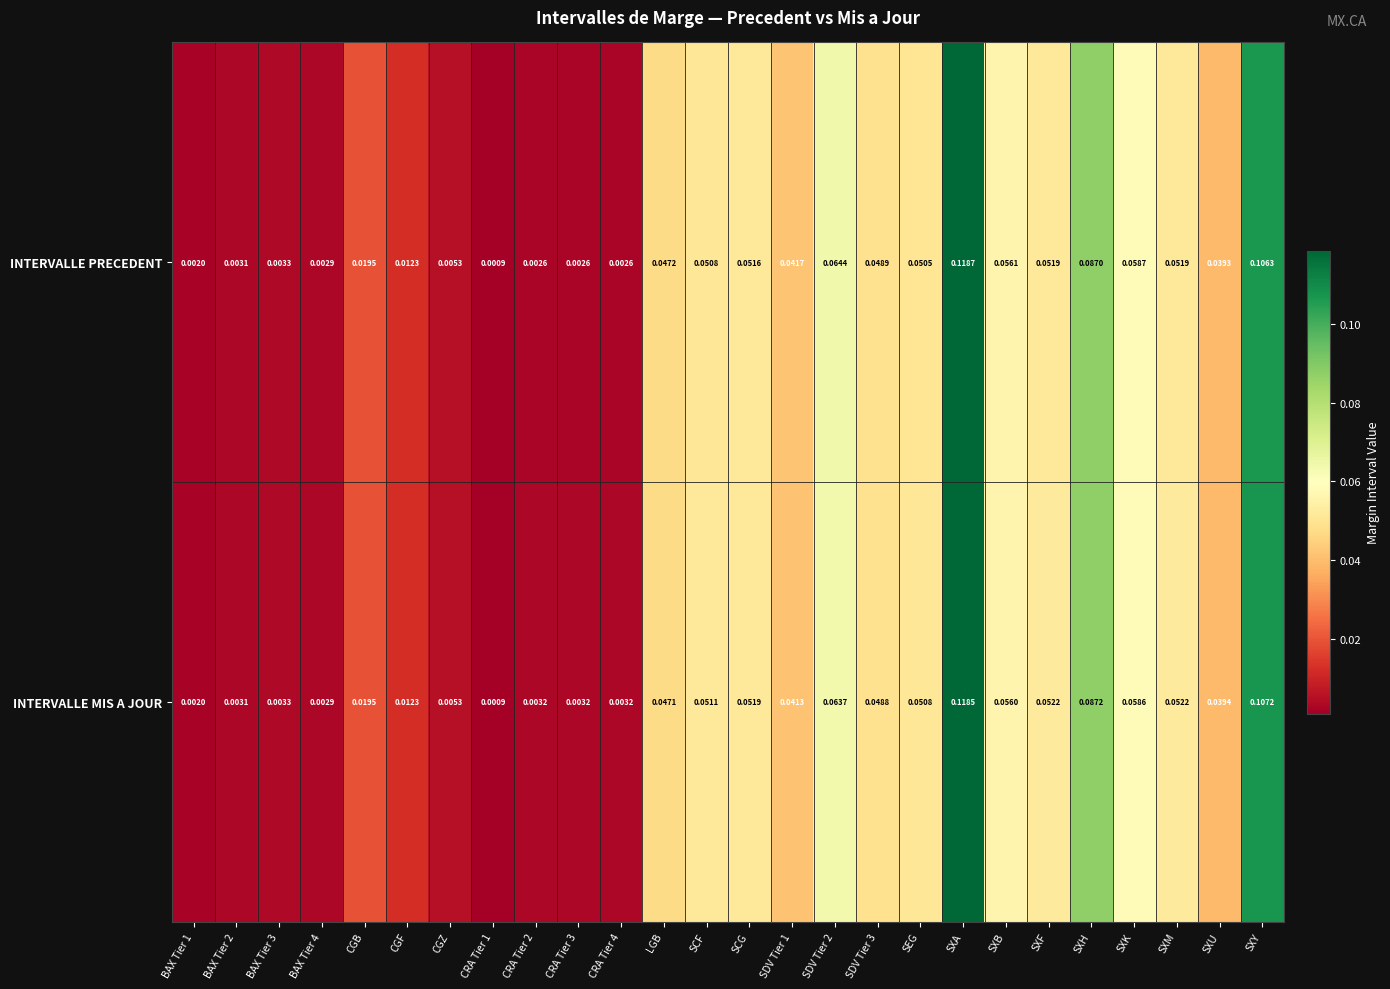

Rank the series by their maximum value, from highest to lowest.

INTERVALLE PRECEDENT, INTERVALLE MIS A JOUR